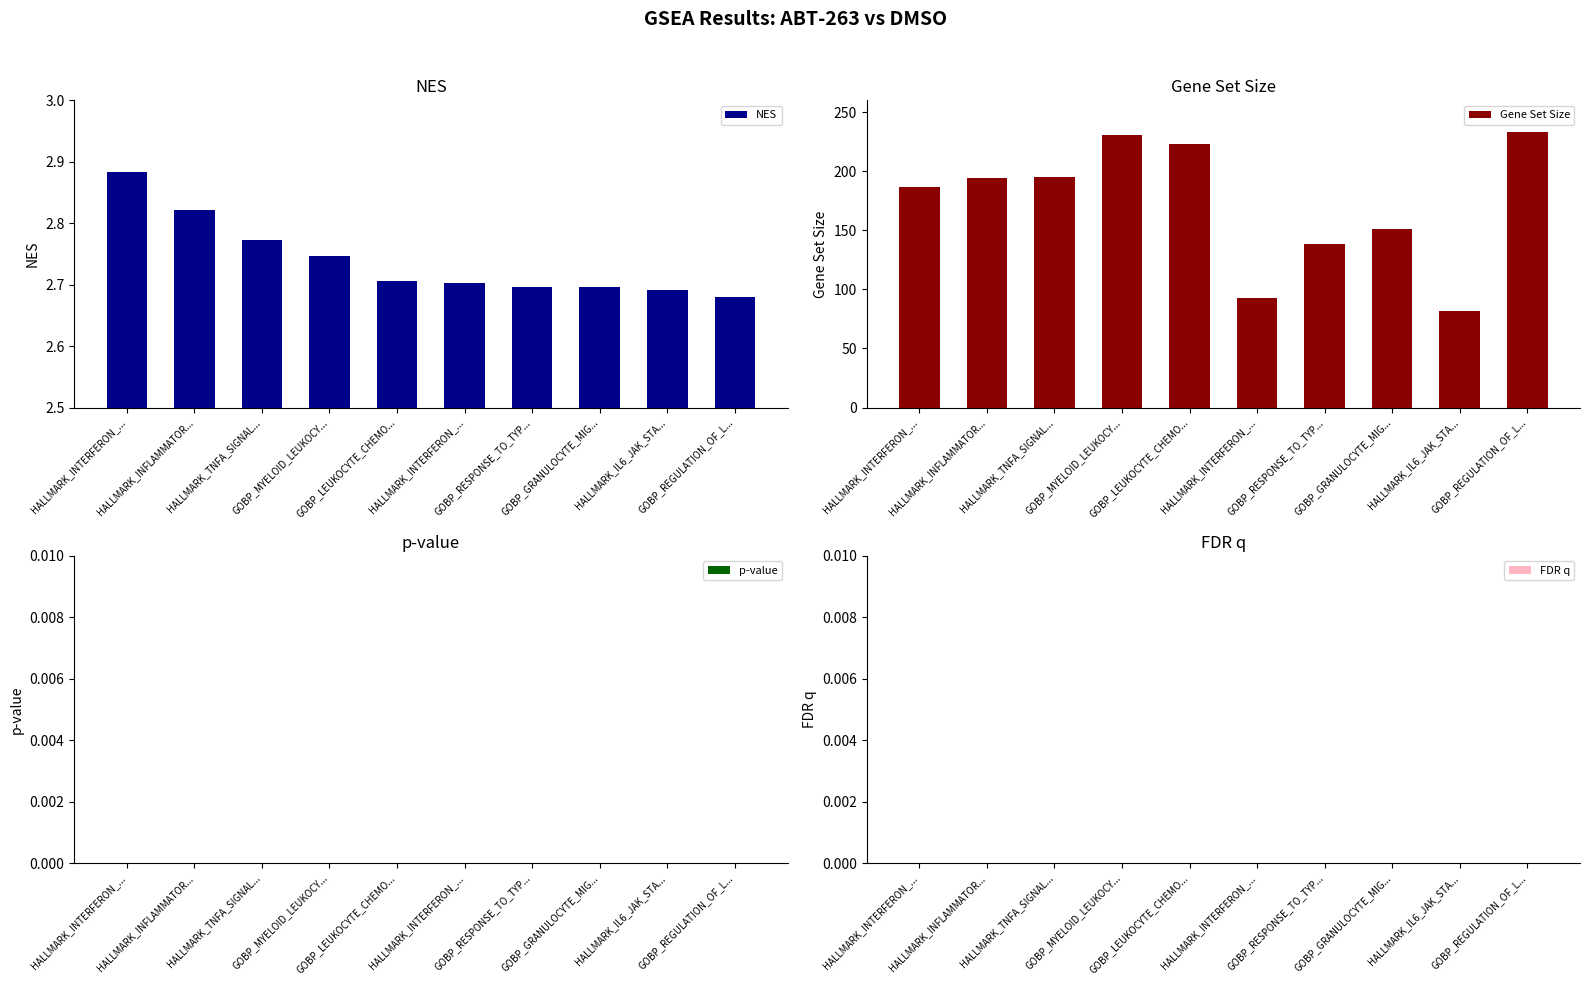

What is the label of the 1st bar from the right?

GOBP_REGULATION_OF_L...